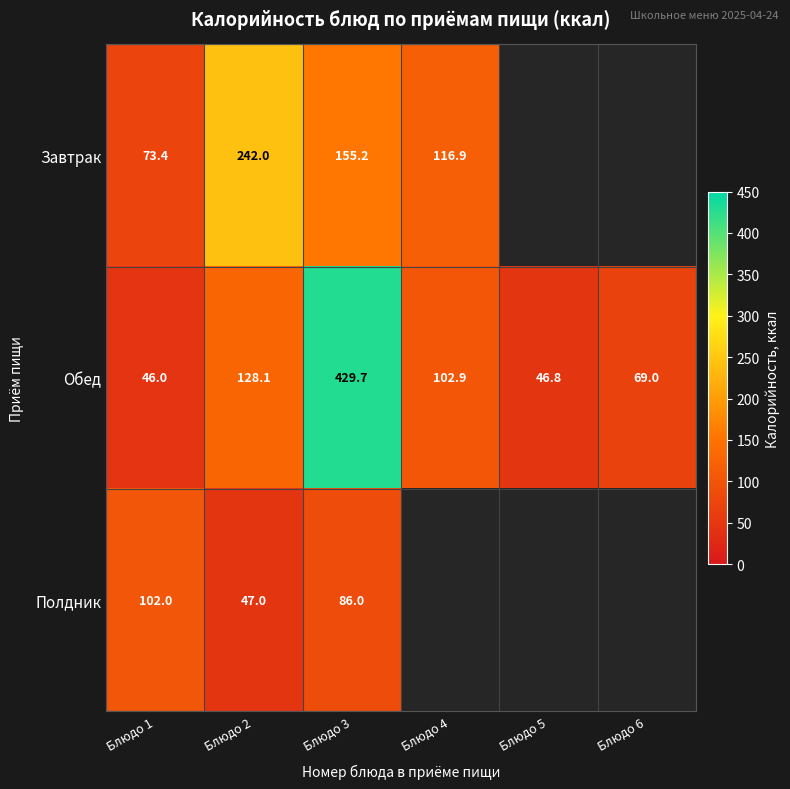

Rank the series at Блюдо 1 from highest to lowest value.

Полдник, Завтрак, Обед